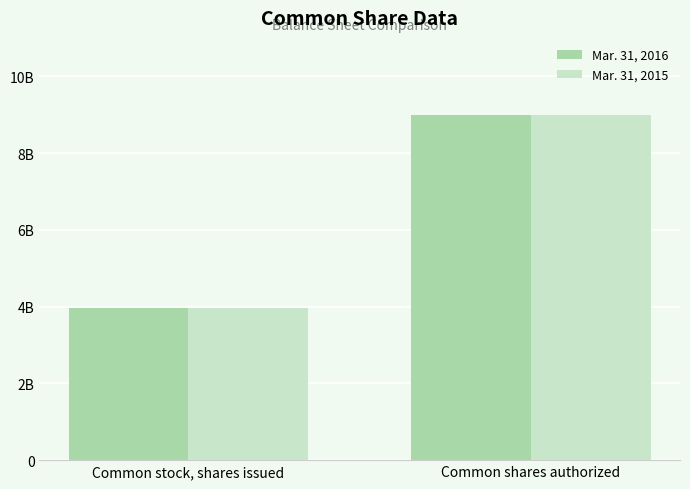

Is the value of Mar. 31, 2016 at Common stock, shares issued greater than the value of Mar. 31, 2015 at Common shares authorized?

No